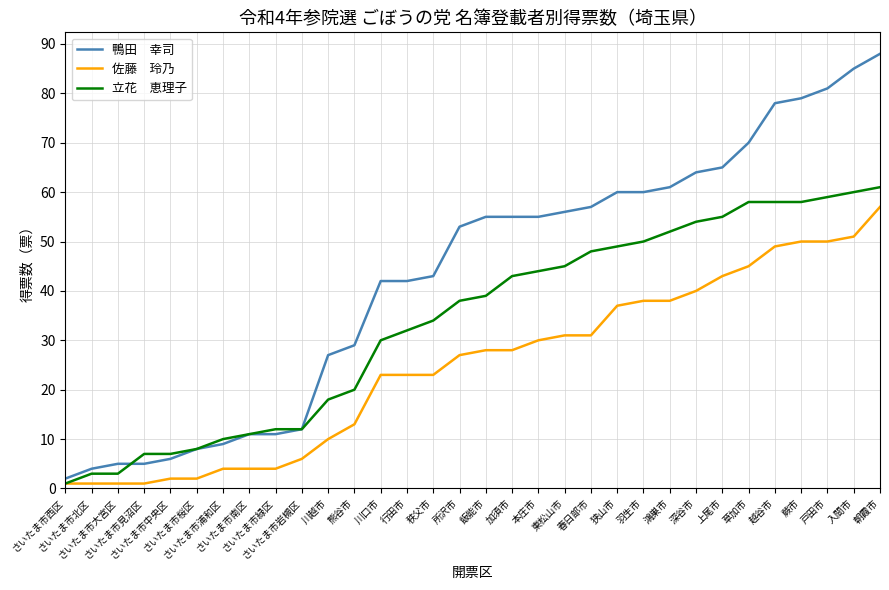

What is the maximum value shown in the chart?

88